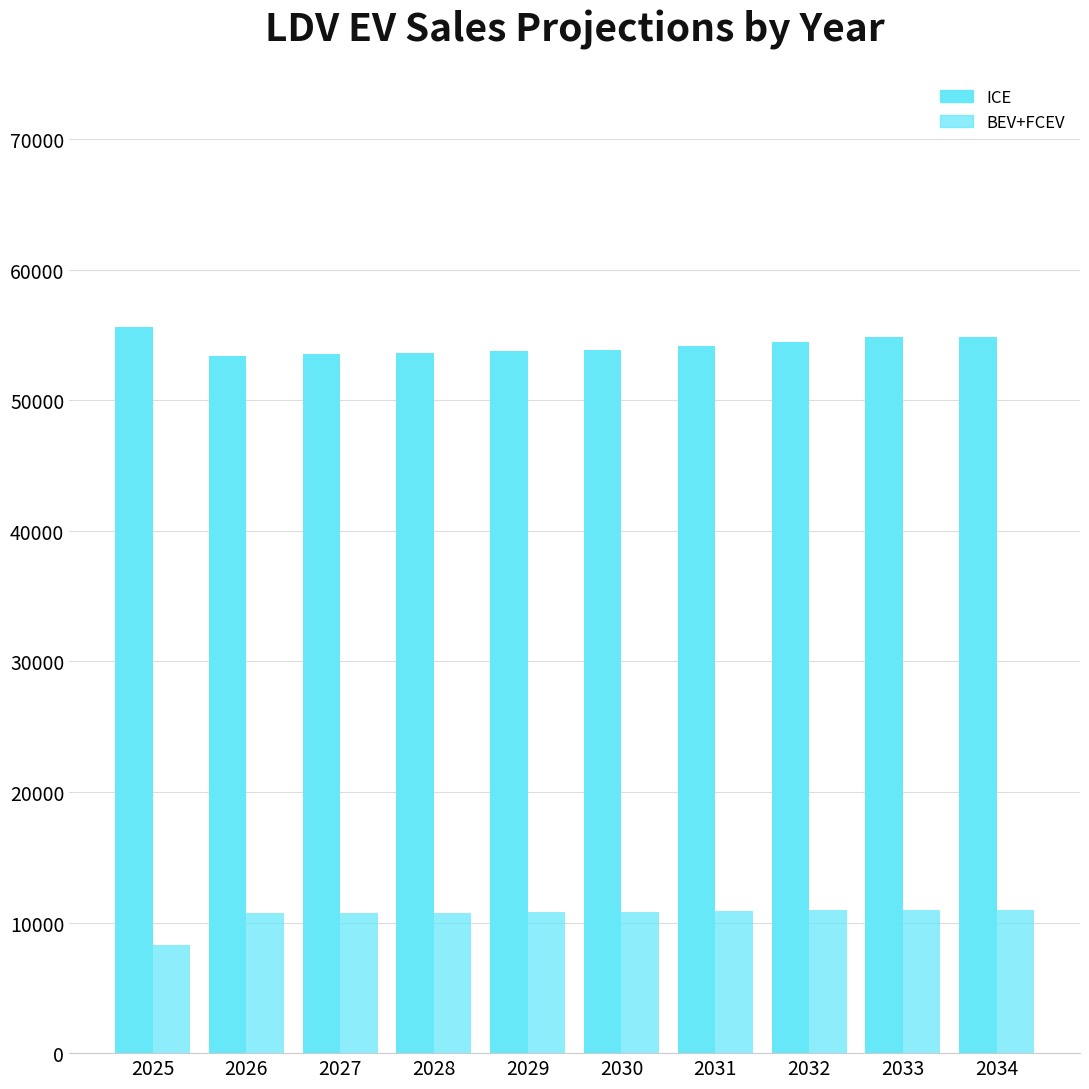

What is the total value across all series at 2032?

65416.7